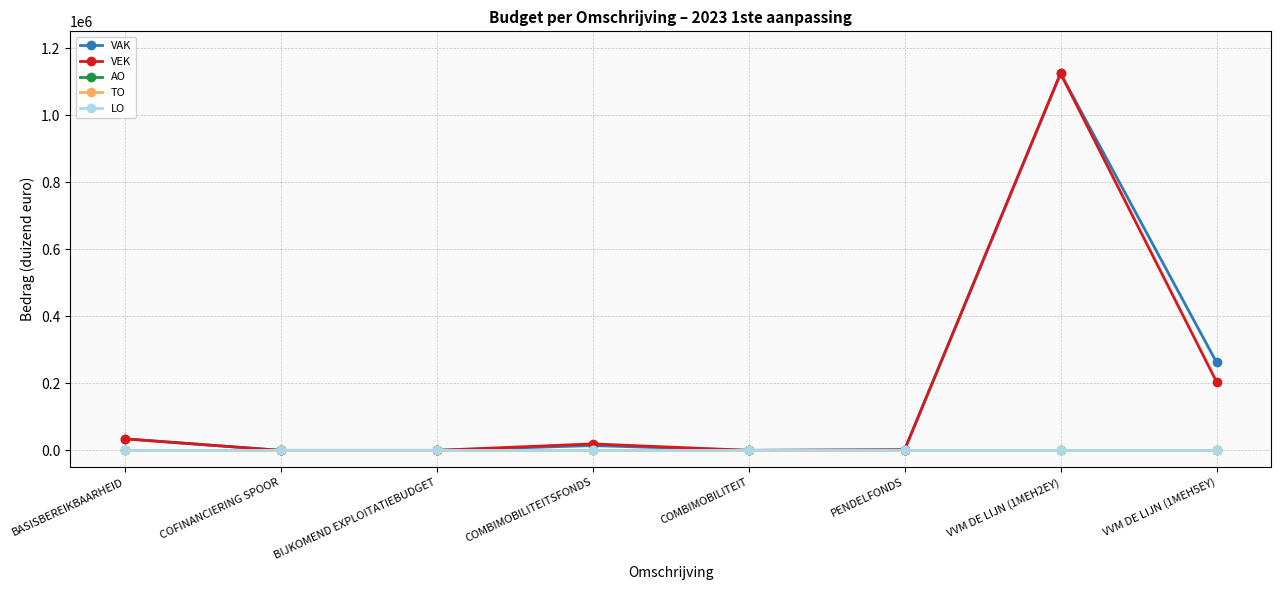

Does the chart have visible grid lines?

Yes